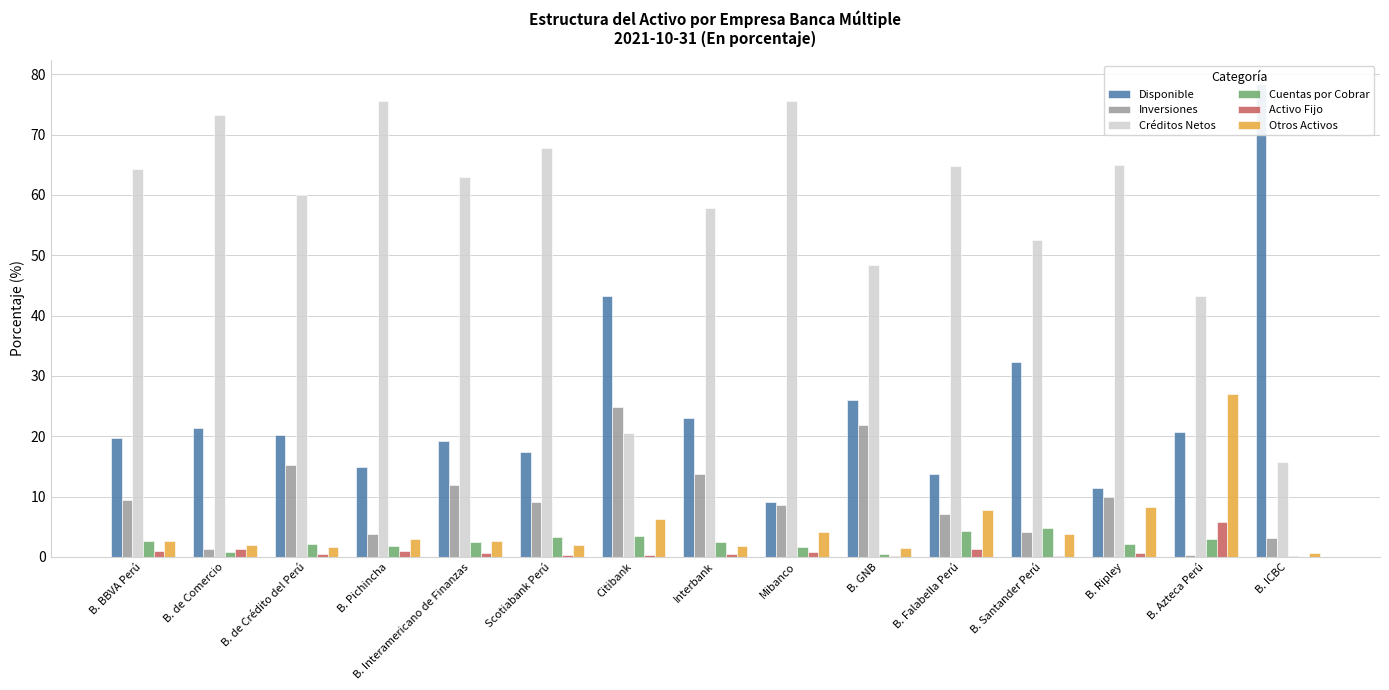

List the labels in order of Inversiones value, largest first.

Citibank, B. GNB, B. de Crédito del Perú, Interbank, B. Interamericano de Finanzas, B. Ripley, B. BBVA Perú, Scotiabank Perú, Mibanco, B. Falabella Perú, B. Santander Perú, B. Pichincha, B. ICBC, B. de Comercio, B. Azteca Perú